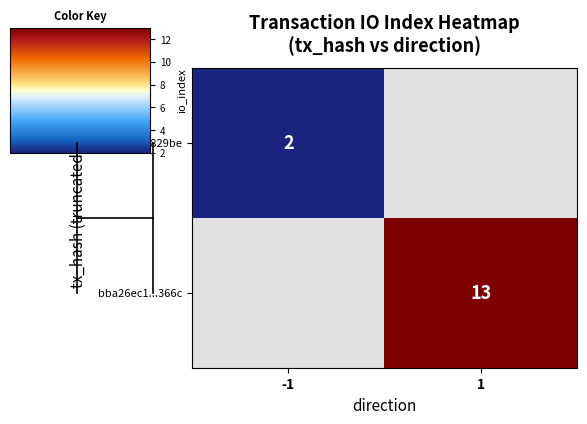

Is it true that bba26ec1...366c equals 9 at 1?

False